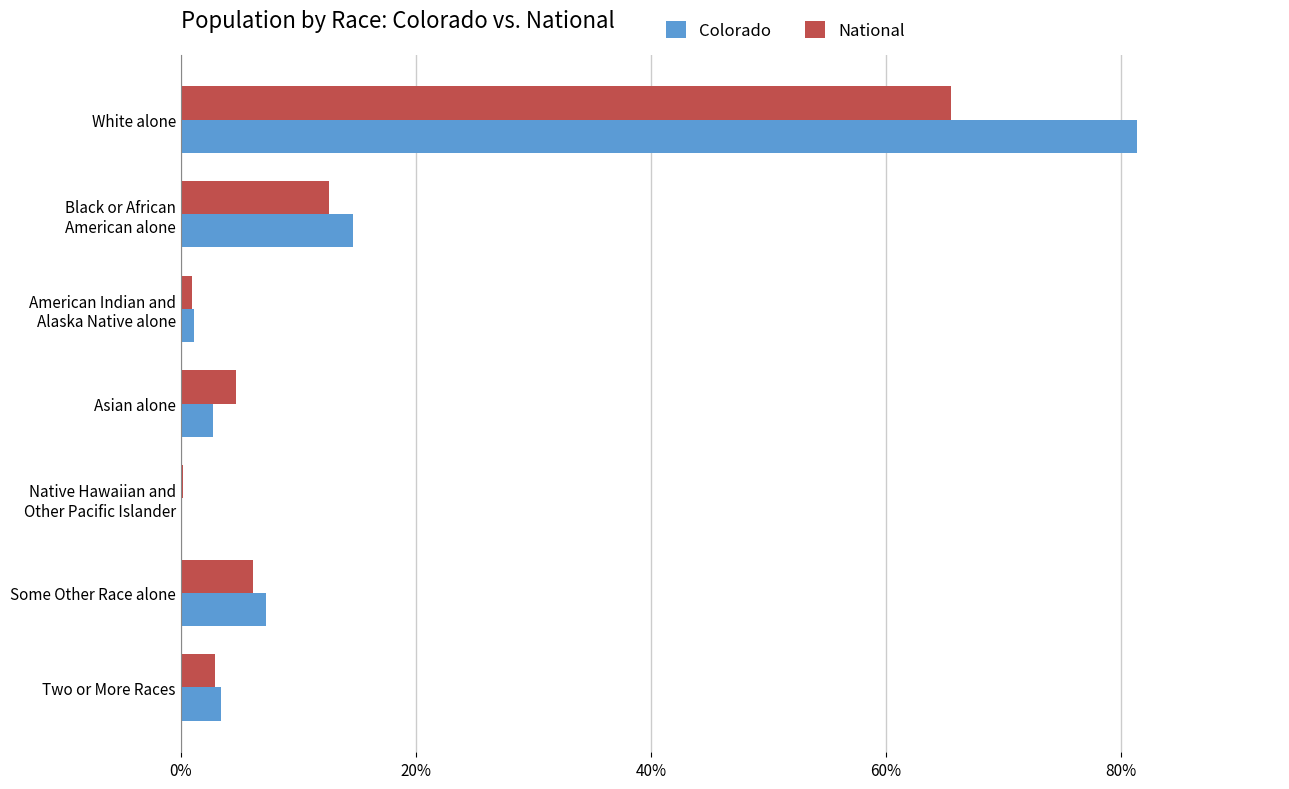

At which category does the chart reach its peak across all series?

White alone